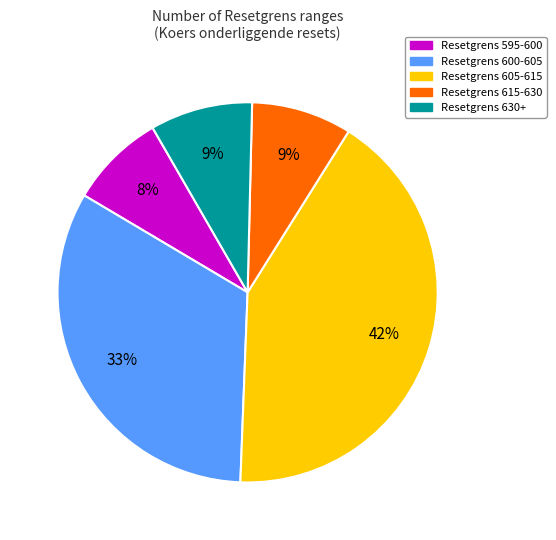

Does any single category account for the majority?

No